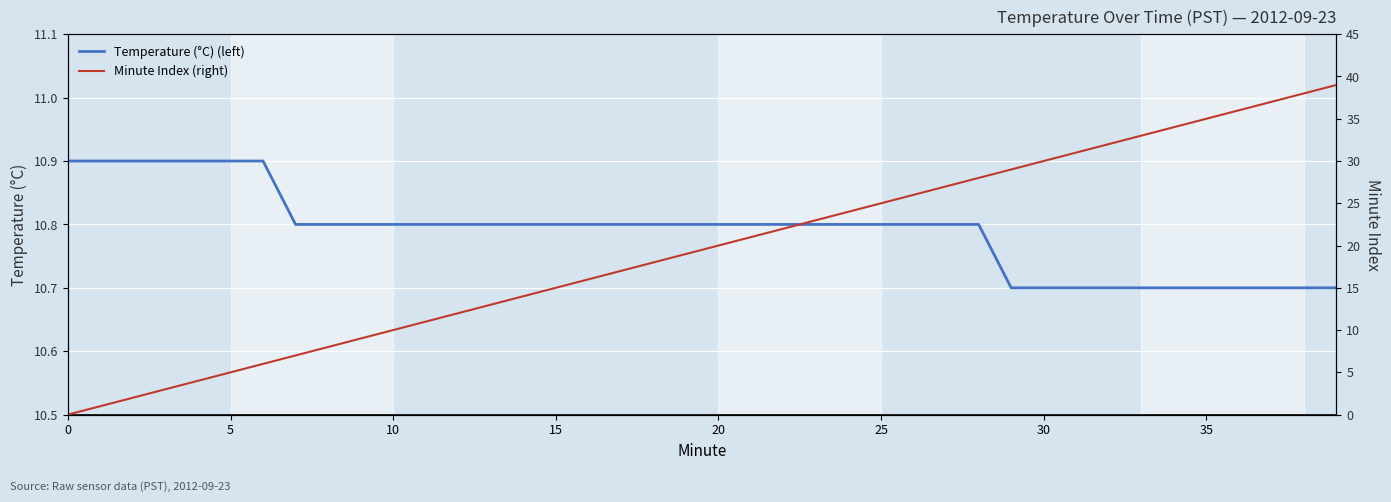

How many categories are shown in the chart?

40